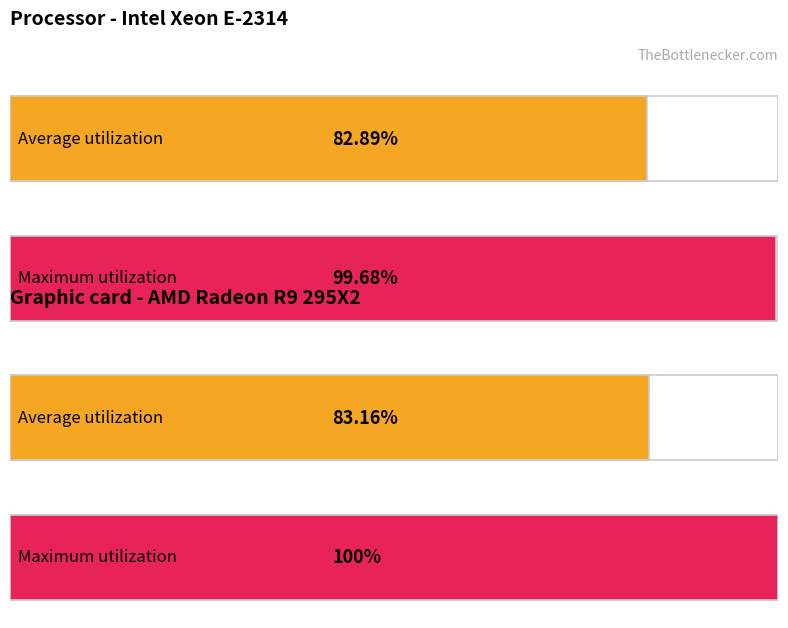

List the series in order of their peak value, highest first.

Maximum utilization, Average utilization